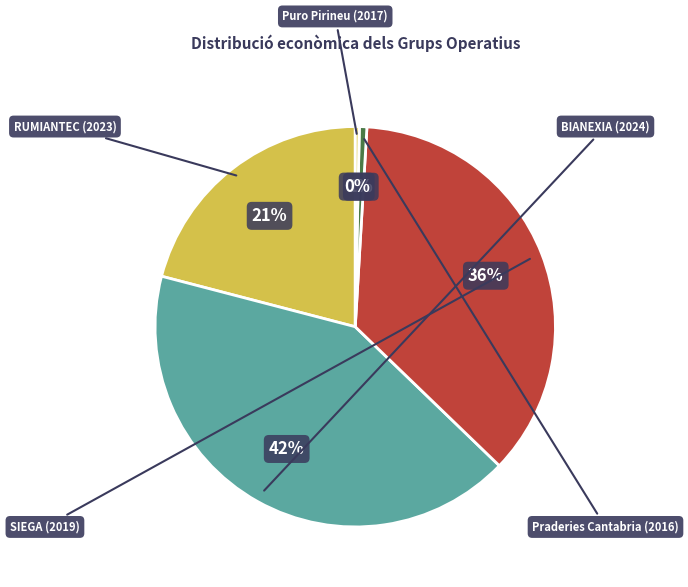

To the nearest percent, what is the difference between the Puro Pirineu (2017) and RUMIANTEC (2023) slice percentages?

21%